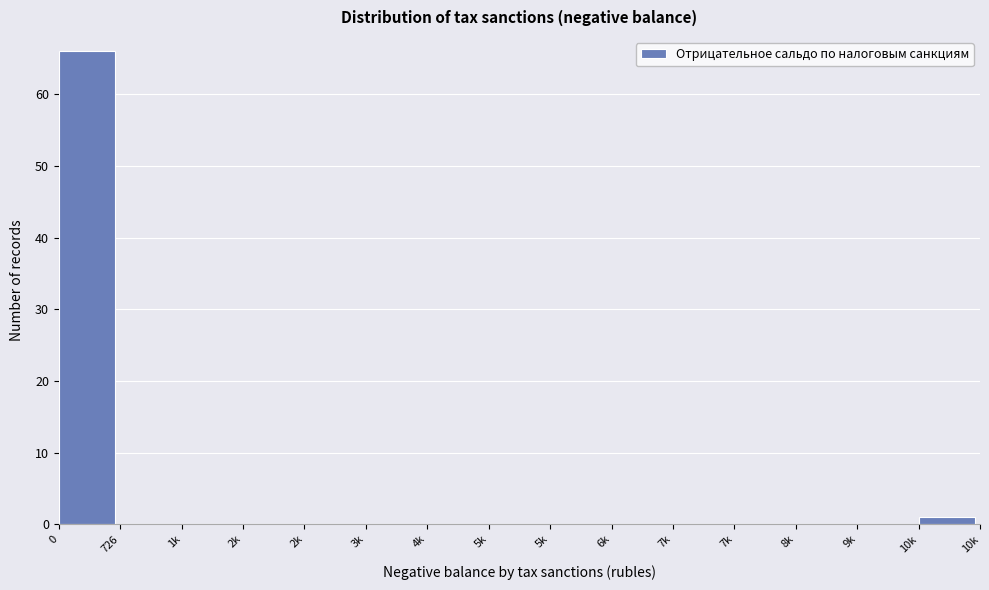

How many series are shown in this chart?

1